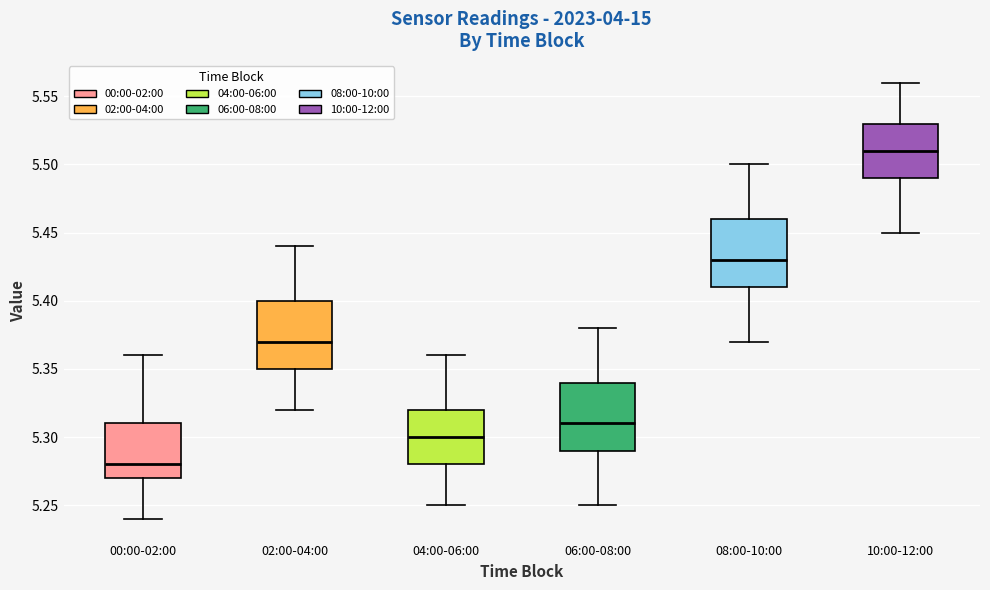

Reading left to right, read every box against the y-axis: the position of its median line, the range the box covers, and the ends of its whiskers. The values are not printed on the chart, so give them approximately, as read against the axis.

00:00-02:00: median 5.28, box 5.27 to 5.31, whiskers 5.24 to 5.36
02:00-04:00: median 5.37, box 5.35 to 5.40, whiskers 5.32 to 5.44
04:00-06:00: median 5.30, box 5.28 to 5.32, whiskers 5.25 to 5.36
06:00-08:00: median 5.31, box 5.29 to 5.34, whiskers 5.25 to 5.38
08:00-10:00: median 5.43, box 5.41 to 5.46, whiskers 5.37 to 5.50
10:00-12:00: median 5.51, box 5.49 to 5.53, whiskers 5.45 to 5.56